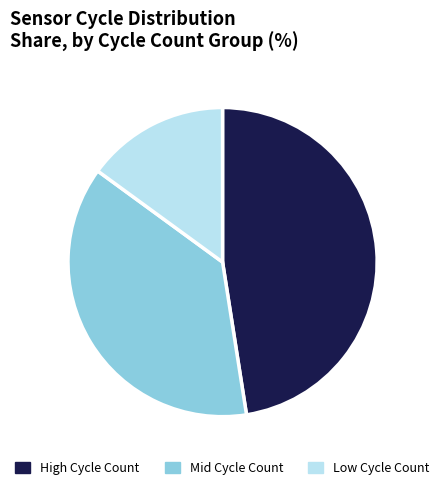

Which category has the smallest portion of the pie?

Low Cycle Count